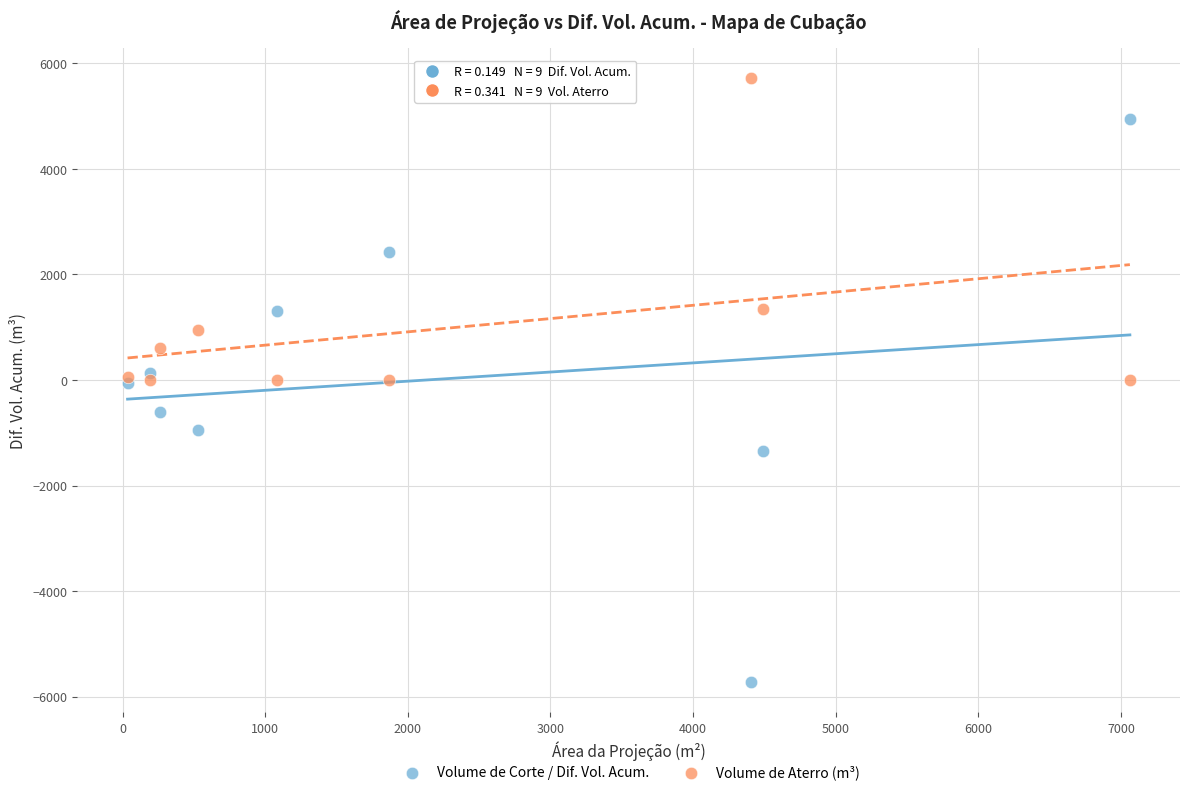

In the Volume de Aterro (m³) series, what Y value is closest to 2861?

1346.0